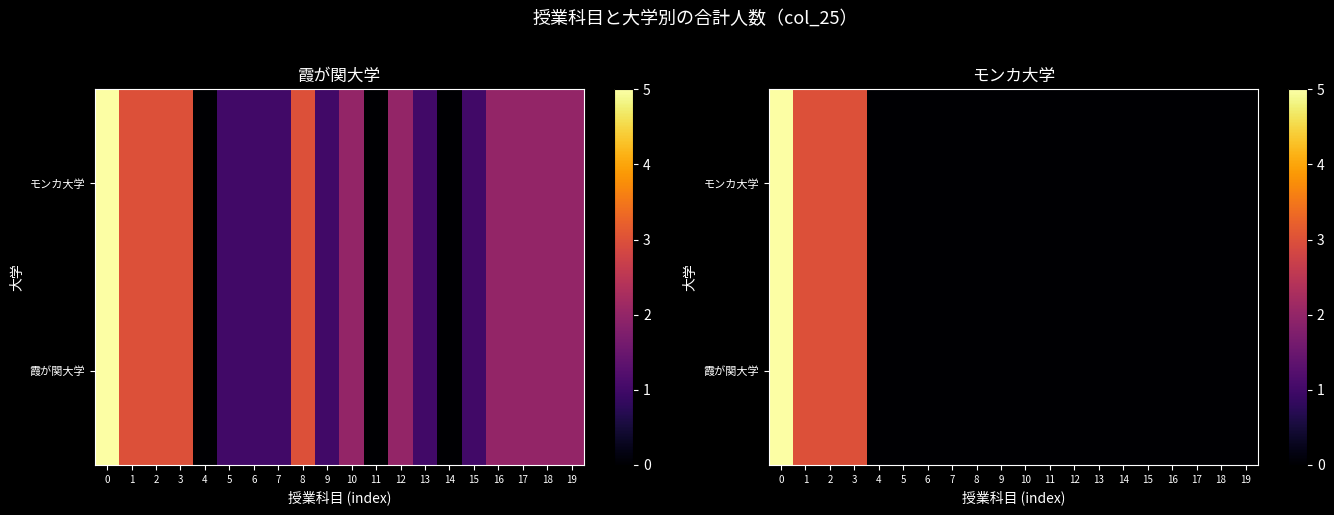

What is the approximate value of 霞が関大学 at 1?

3